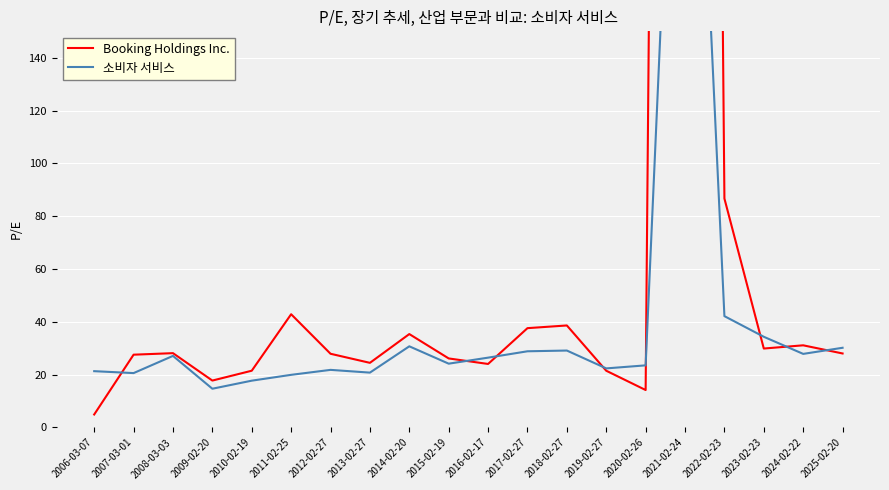

What is the total value across all series at 2010-02-19?

39.2